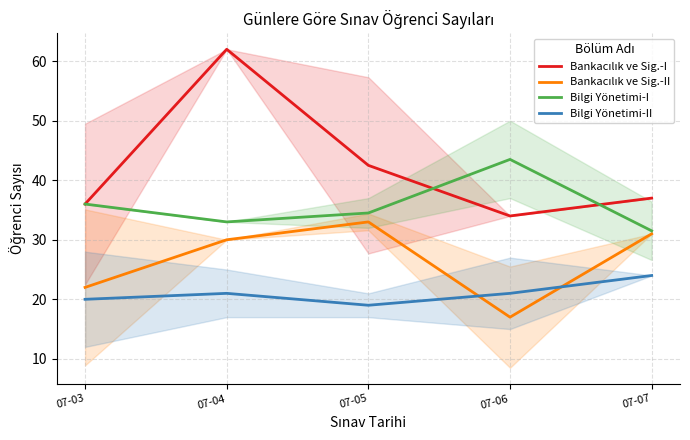

Is the value of Bankacılık ve Sig.-I at 07-06 greater than the value of Bankacılık ve Sig.-II at 07-06?

Yes